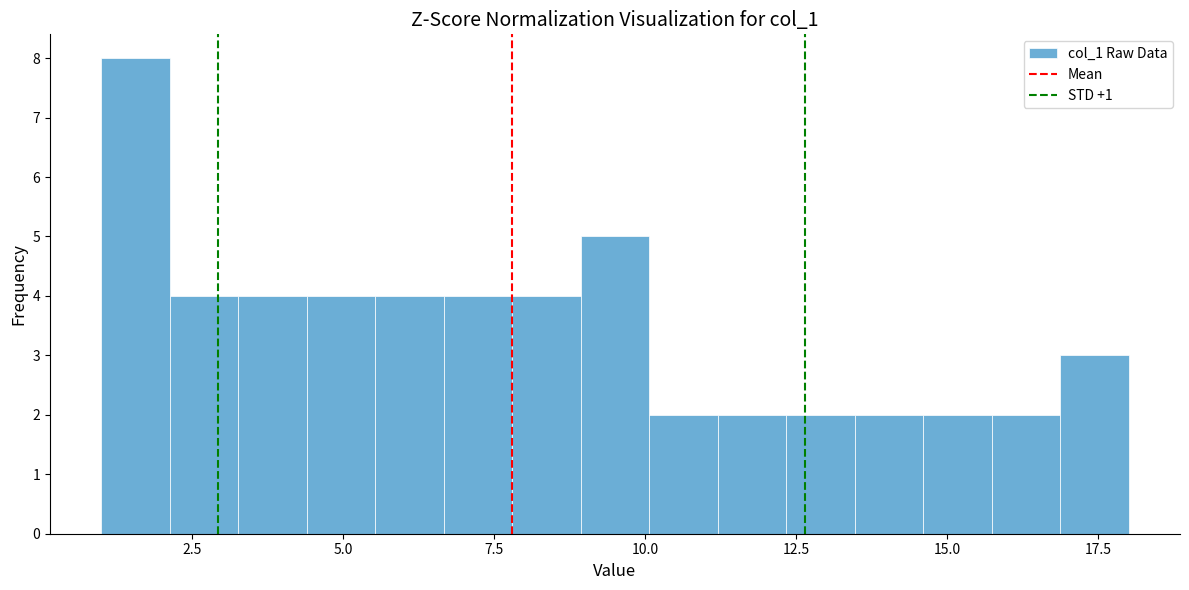

Read against the x-axis, roughly where is the centre of the tallest bar?

1.5